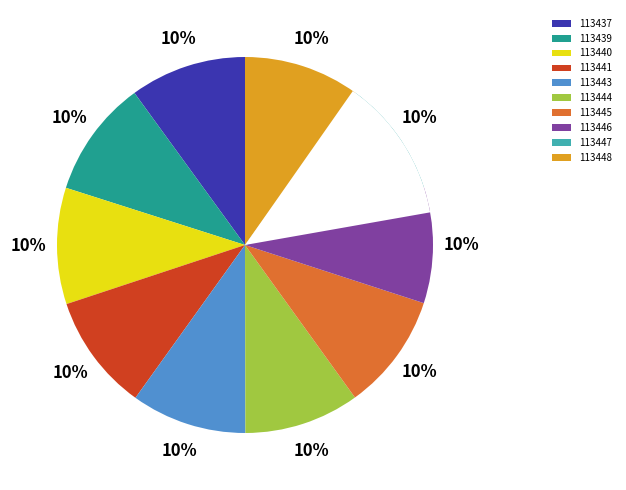

Does 113446 represent more than half of the total?

No